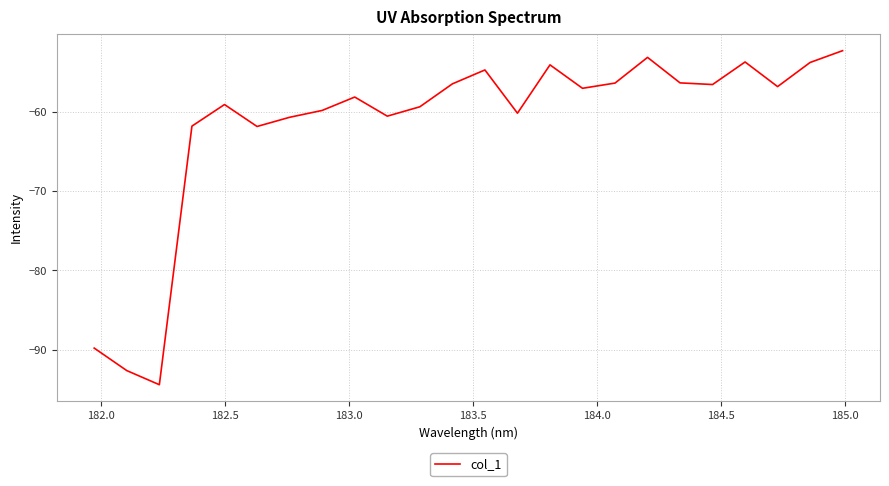

What is the smallest value displayed?

-94.4